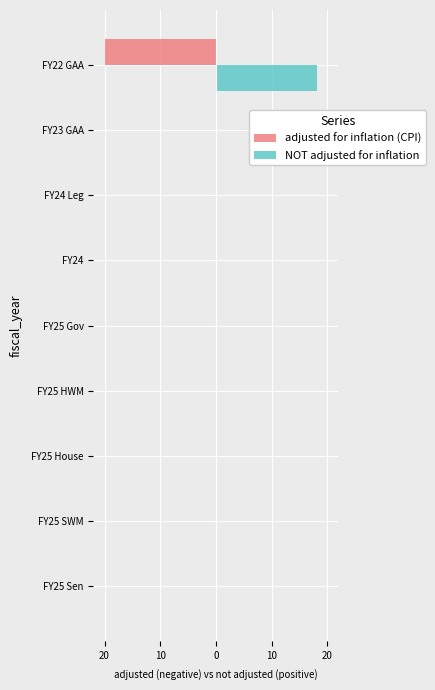

What are all the series names shown in the legend?

adjusted for inflation (CPI), NOT adjusted for inflation